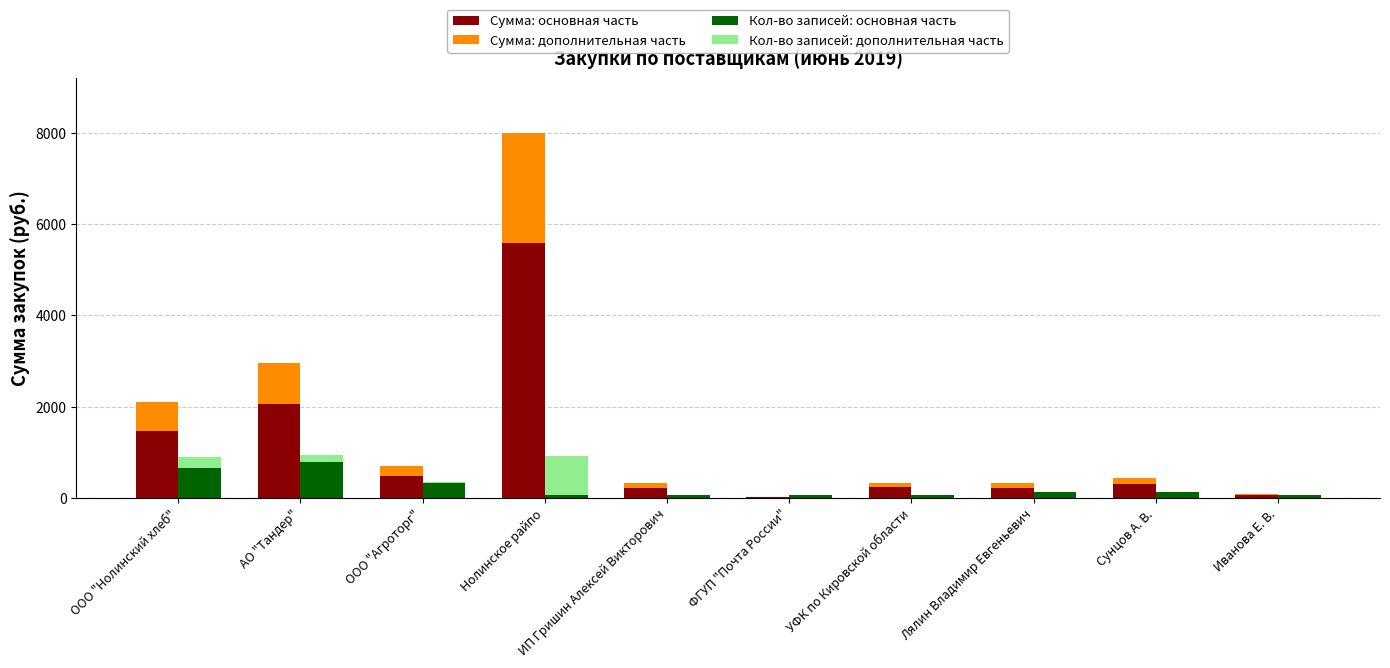

At ООО "Агроторг", list the series in order from smallest to largest.

Кол-во записей: дополнительная часть, Сумма: дополнительная часть, Кол-во записей: основная часть, Сумма: основная часть